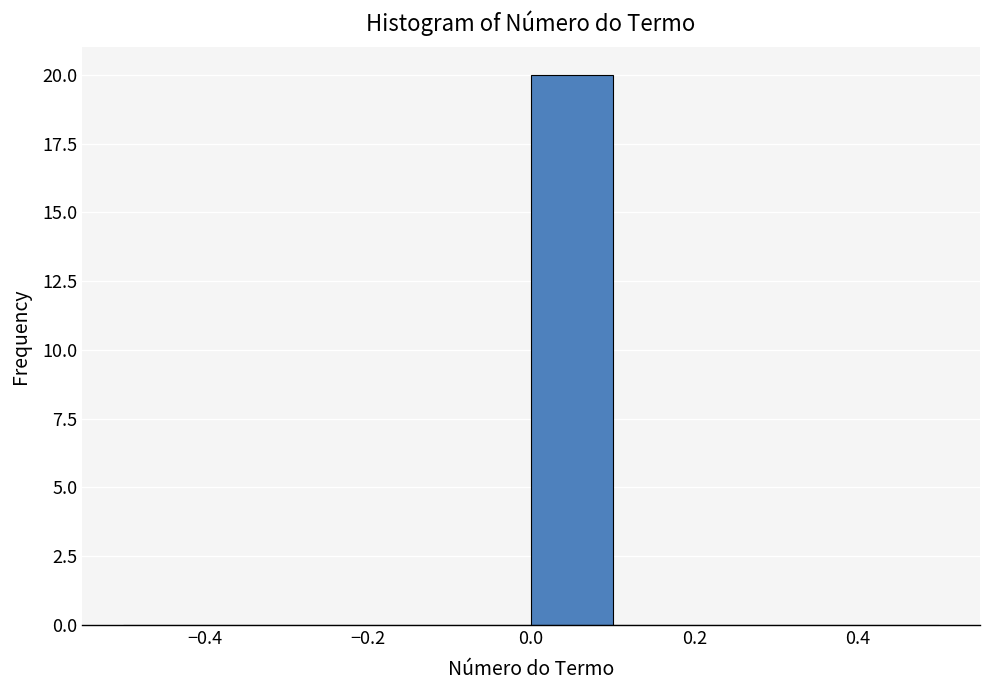

Reading left to right, transcribe this chart: for each bar, give the range it covers on the x-axis and its height. The values are not printed on the chart, so give them approximately, as read against the axis.

-0.5 to -0.4: 0
-0.4 to -0.3: 0
-0.3 to -0.2: 0
-0.2 to -0.1: 0
-0.1 to 0.0: 0
0.0 to 0.1: 20
0.1 to 0.2: 0
0.2 to 0.3: 0
0.3 to 0.4: 0
0.4 to 0.5: 0